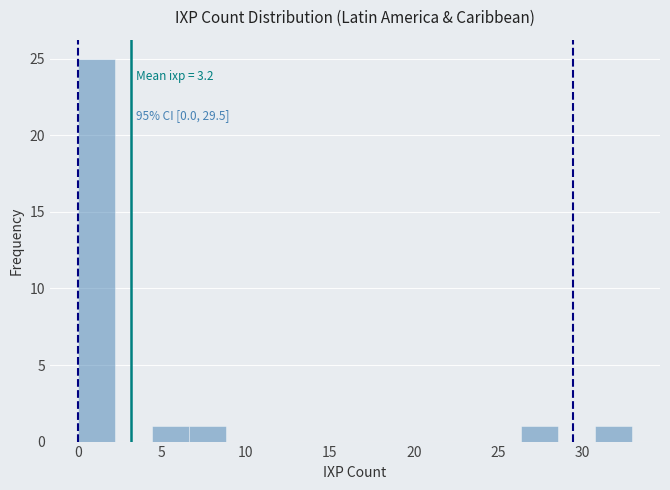

Which range on the x-axis has the tallest bar?

0.0 to 2.2